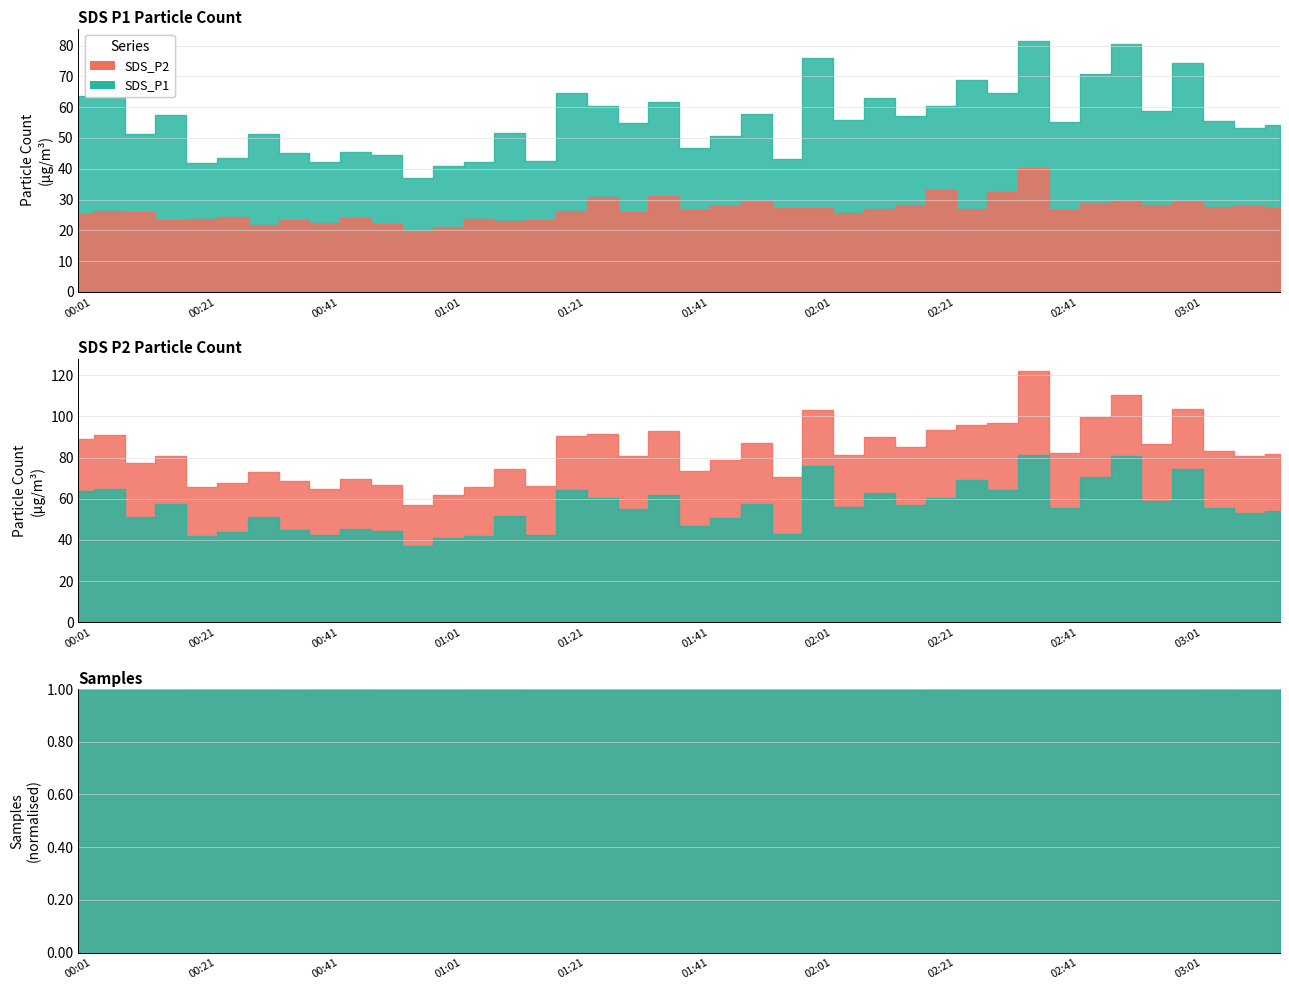

True or false: SDS_P2 has a value of 10.7 at 01:31.

False